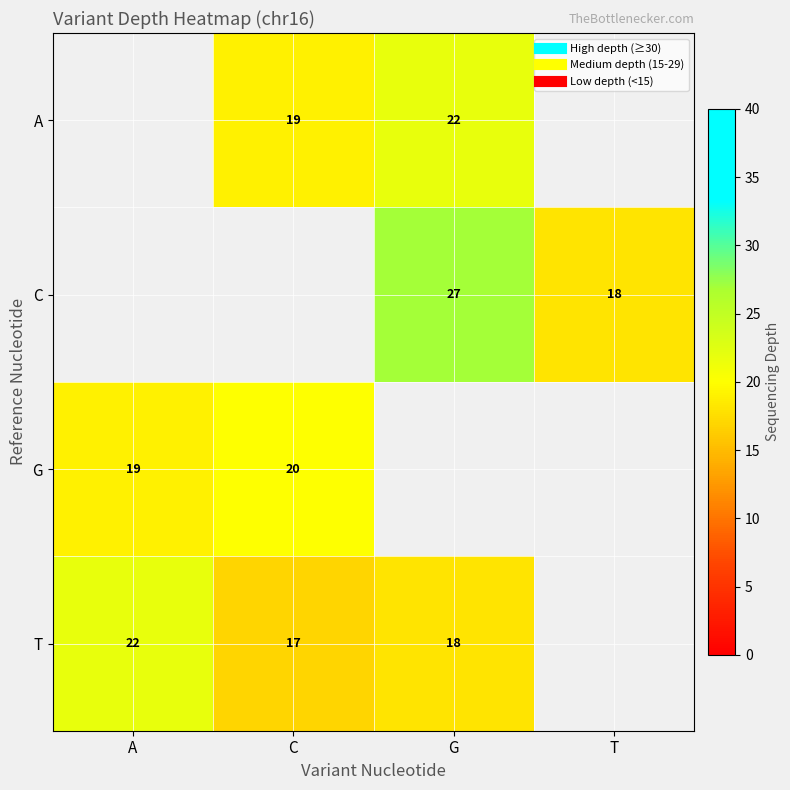

What is the greatest value displayed?

27.0